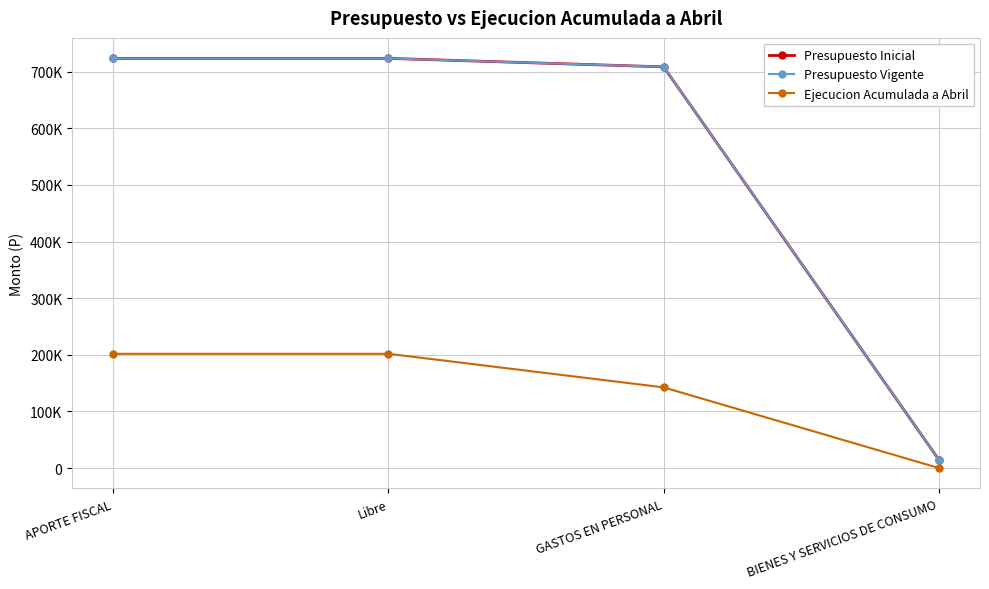

What is the total value across all series at GASTOS EN PERSONAL?

1559210